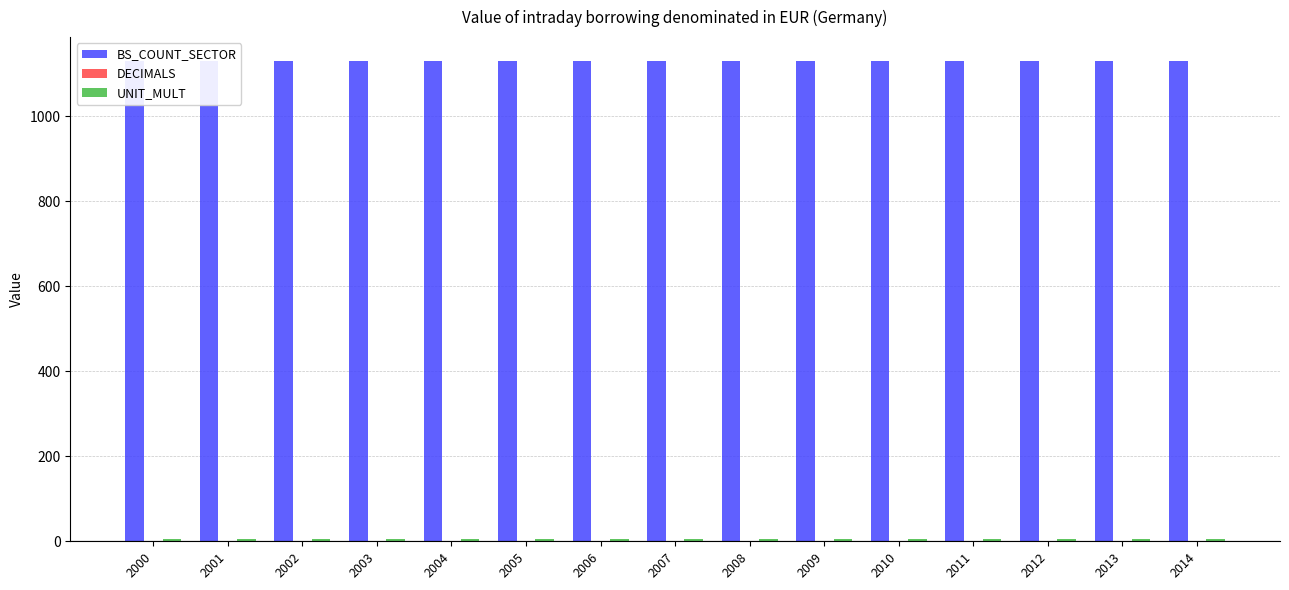

At 2014, list the series in order from largest to smallest.

BS_COUNT_SECTOR, UNIT_MULT, DECIMALS